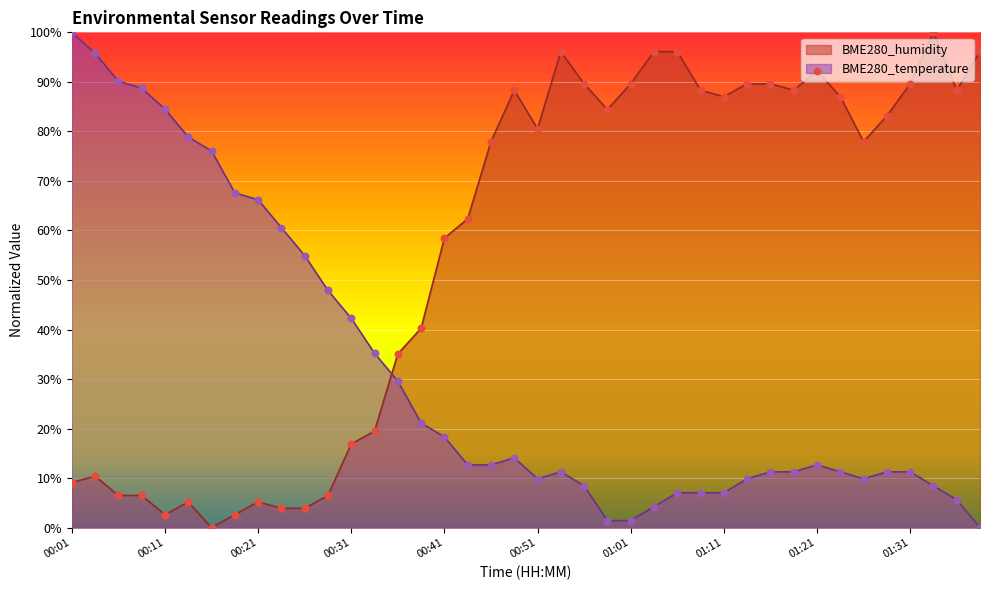

Which series reaches the minimum Y coordinate?

BME280_temperature